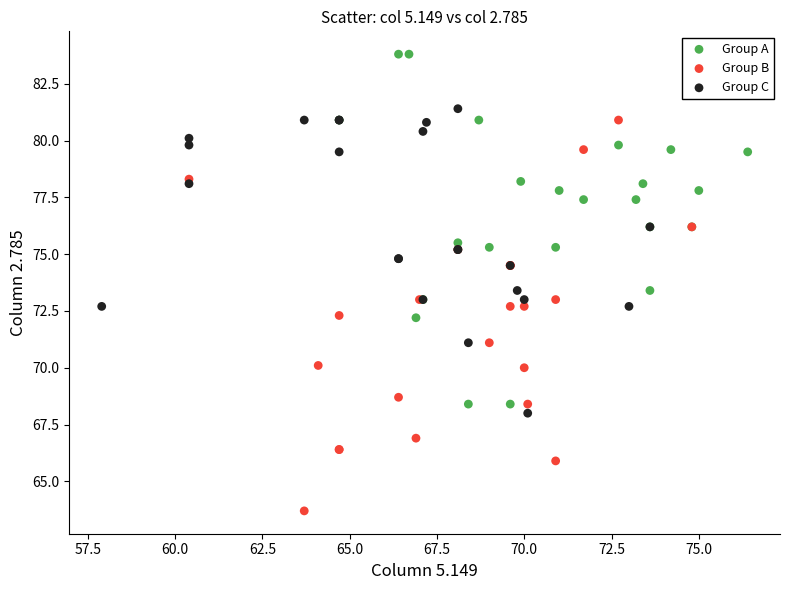

Which series reaches the maximum Y coordinate?

Group A